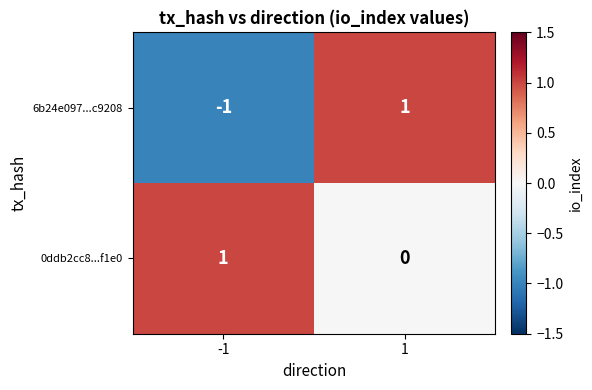

The 0ddb2cc8...f1e0 series shows 0 at 1. True or false?

True